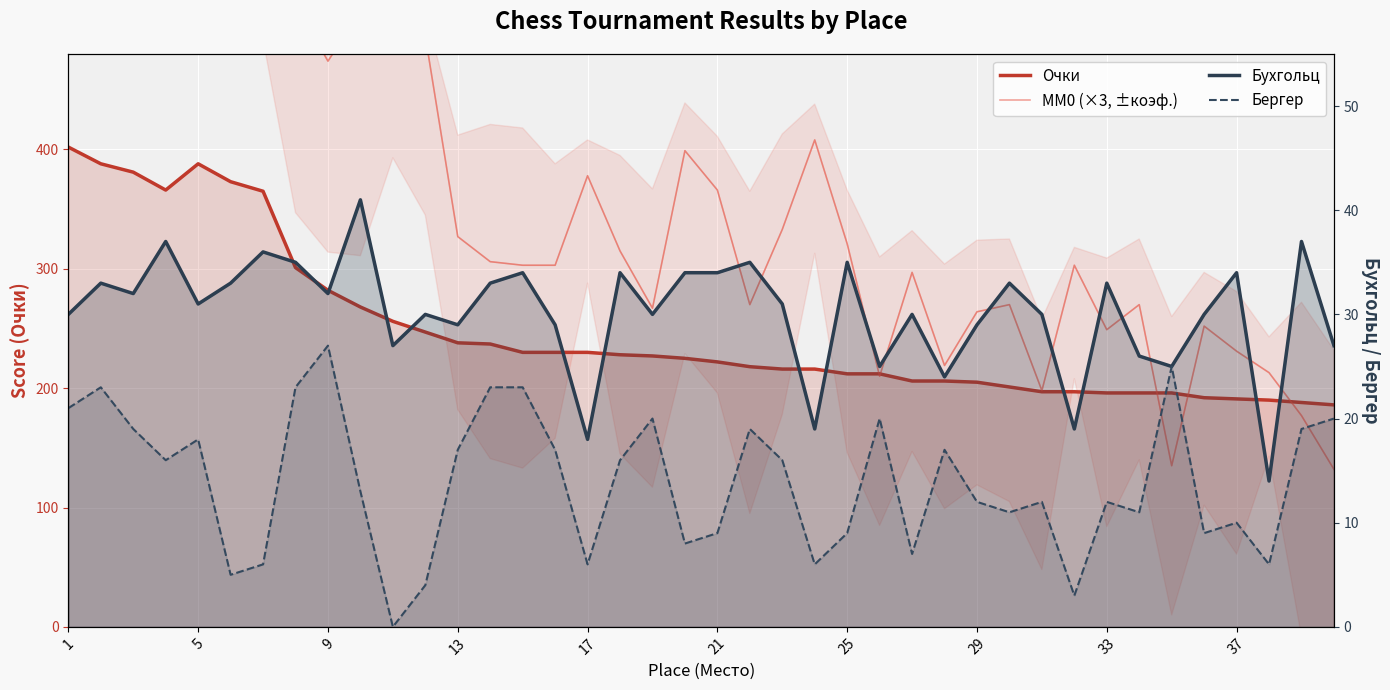

Is the value of Бухгольц at 31 greater than the value of MM0 (×3, ±коэф.) at 37?

No